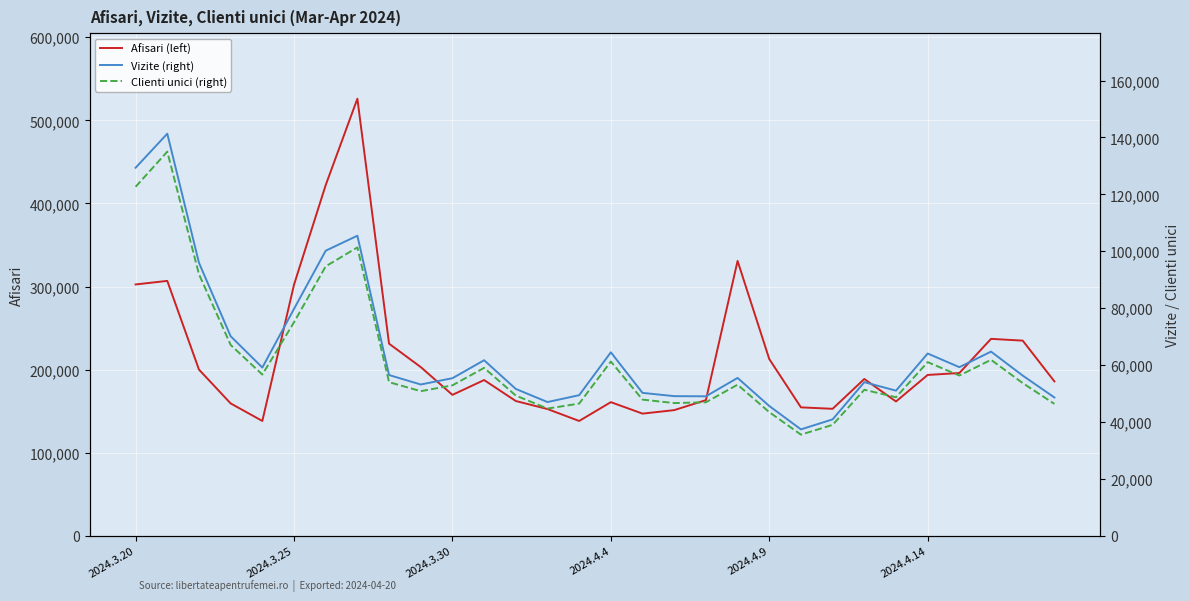

What is the lowest value of the Afisari (left) series?

138151